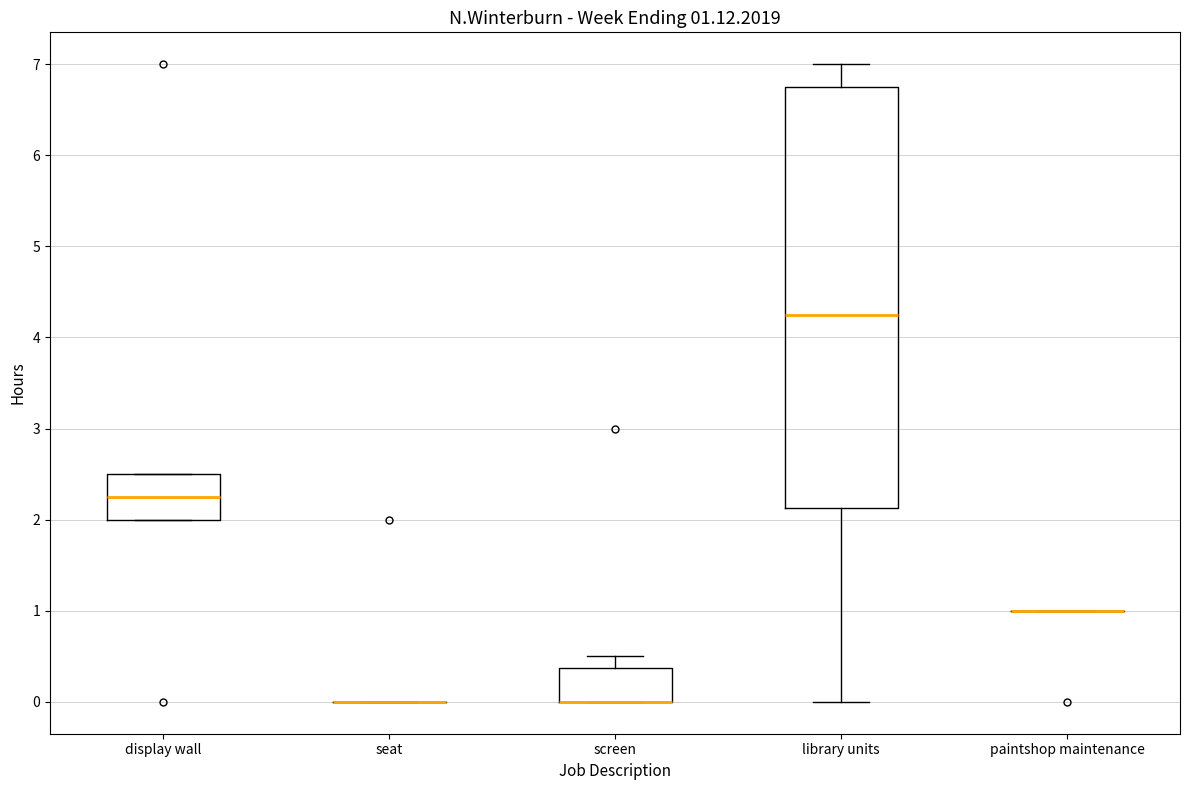

Comparing the boxes themselves (not the whiskers), which one is the tallest?

library units